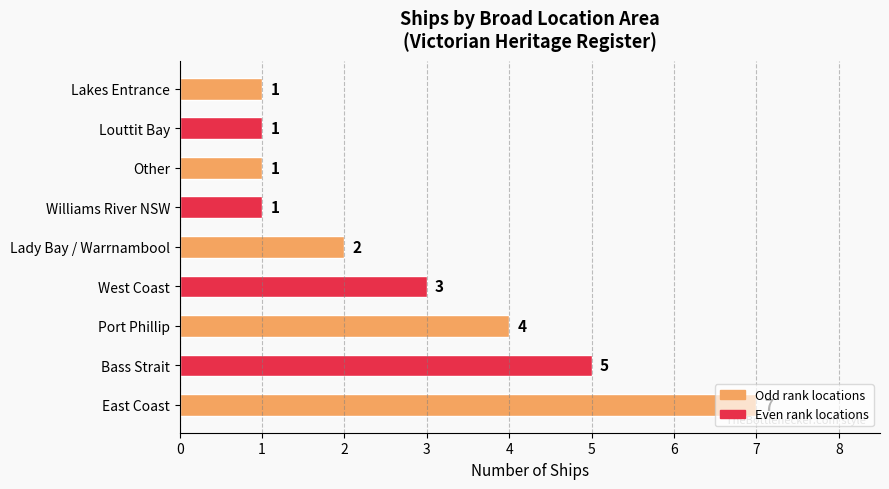

How many series are shown in this chart?

1